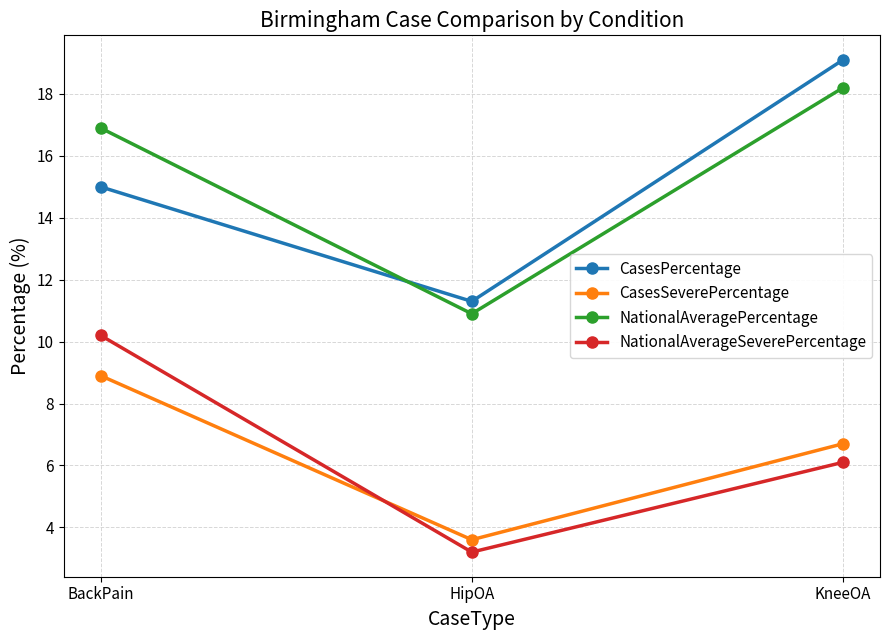

Between BackPain and HipOA, which series saw the biggest shift?

NationalAverageSeverePercentage